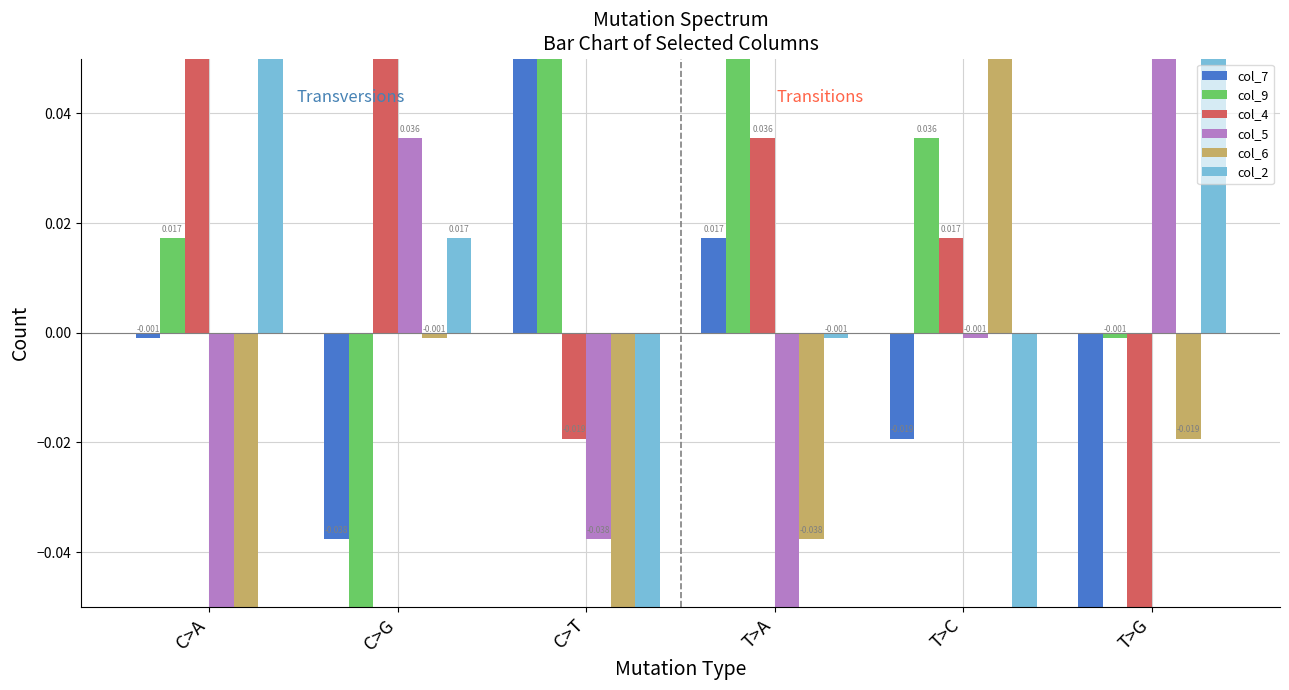

At which label does col_9 reach its peak?

C>T